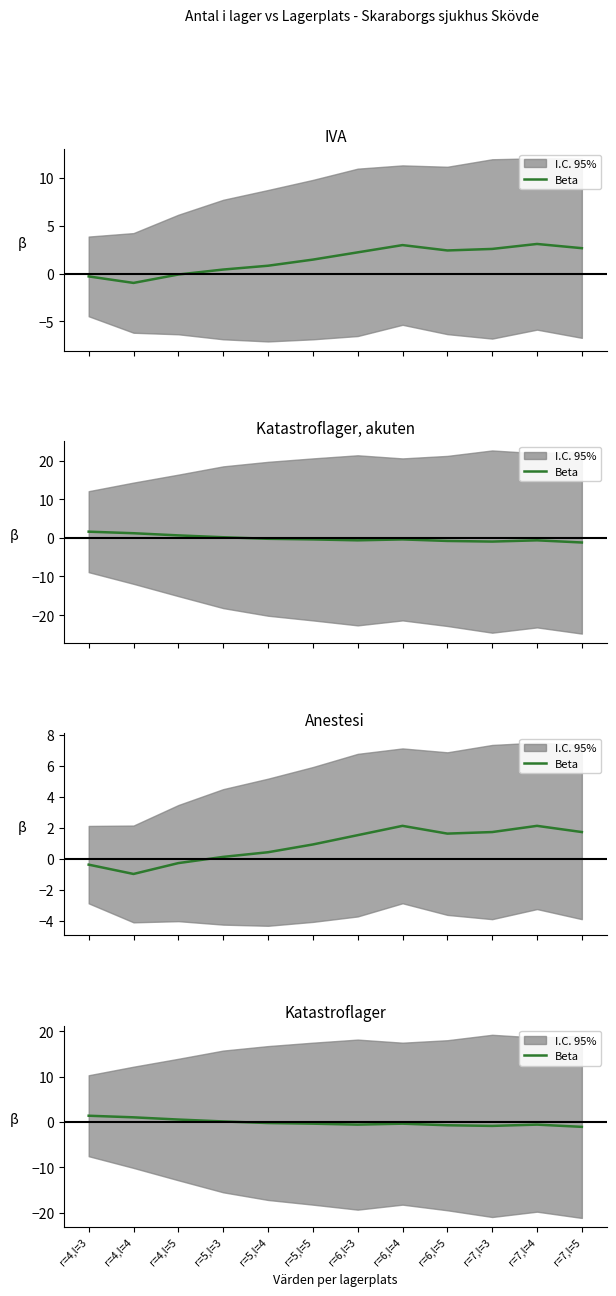

Read the value at r=6,l=3.

-0.6